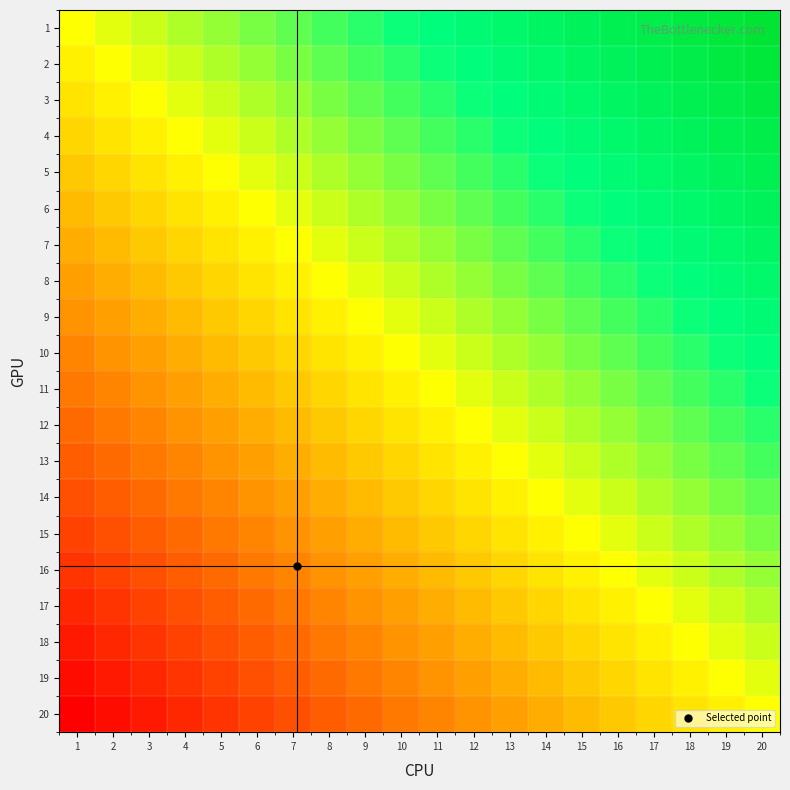

What is the difference between the highest and lowest values at 11?

1.0